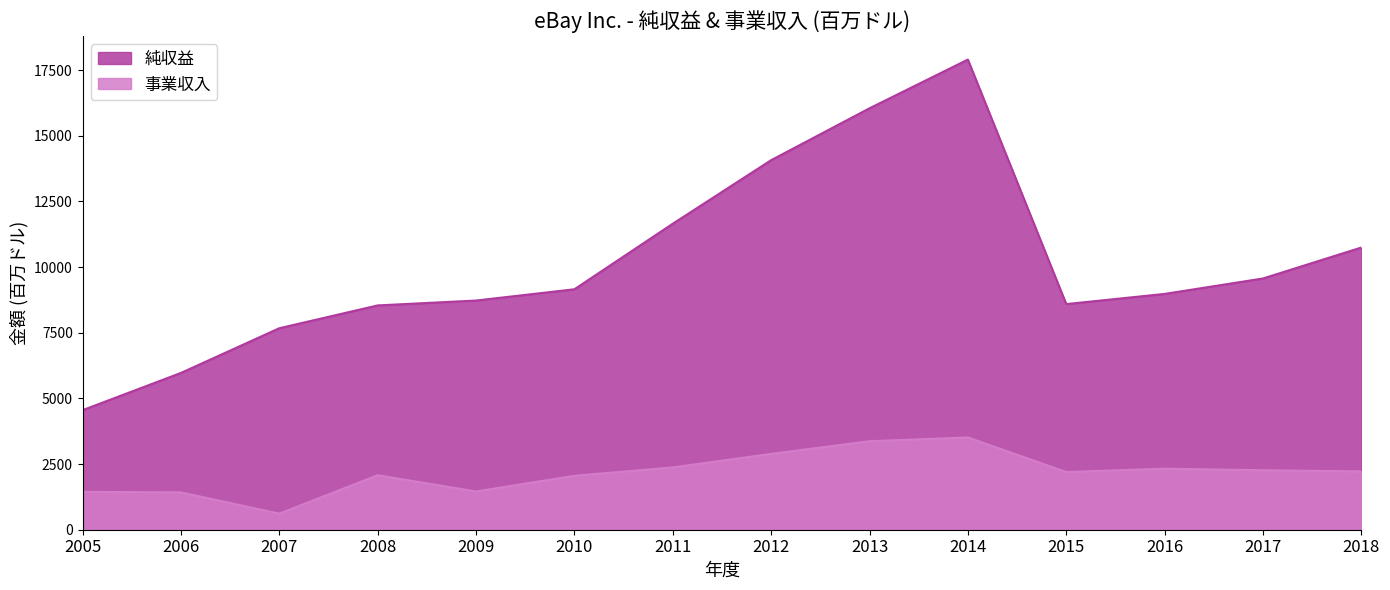

What is the value of the 事業収入 point at the 8th from the left?

2888